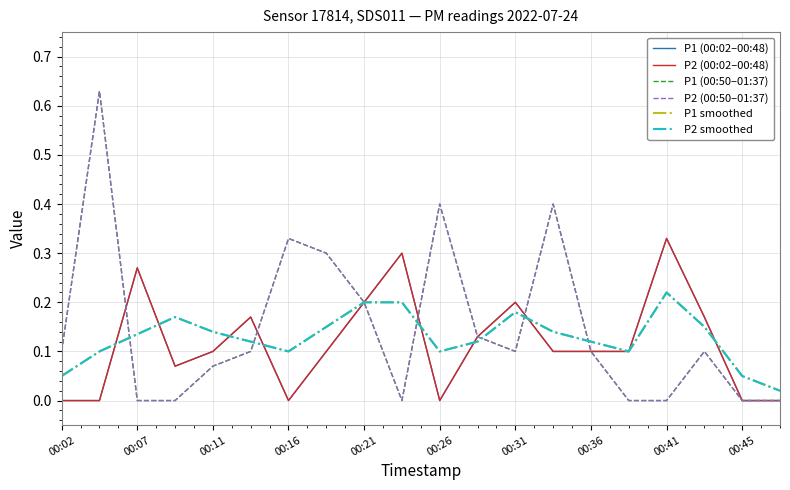

What is the value of the P2 smoothed point at the 1st from the left?

0.1